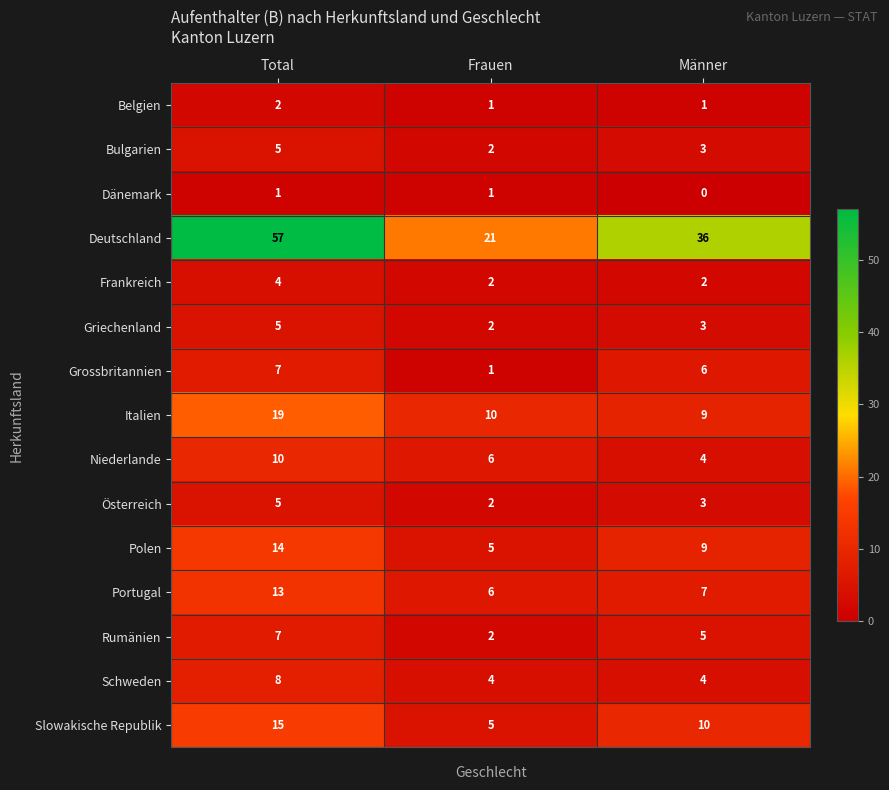

Which series has the largest range (max minus min)?

Deutschland